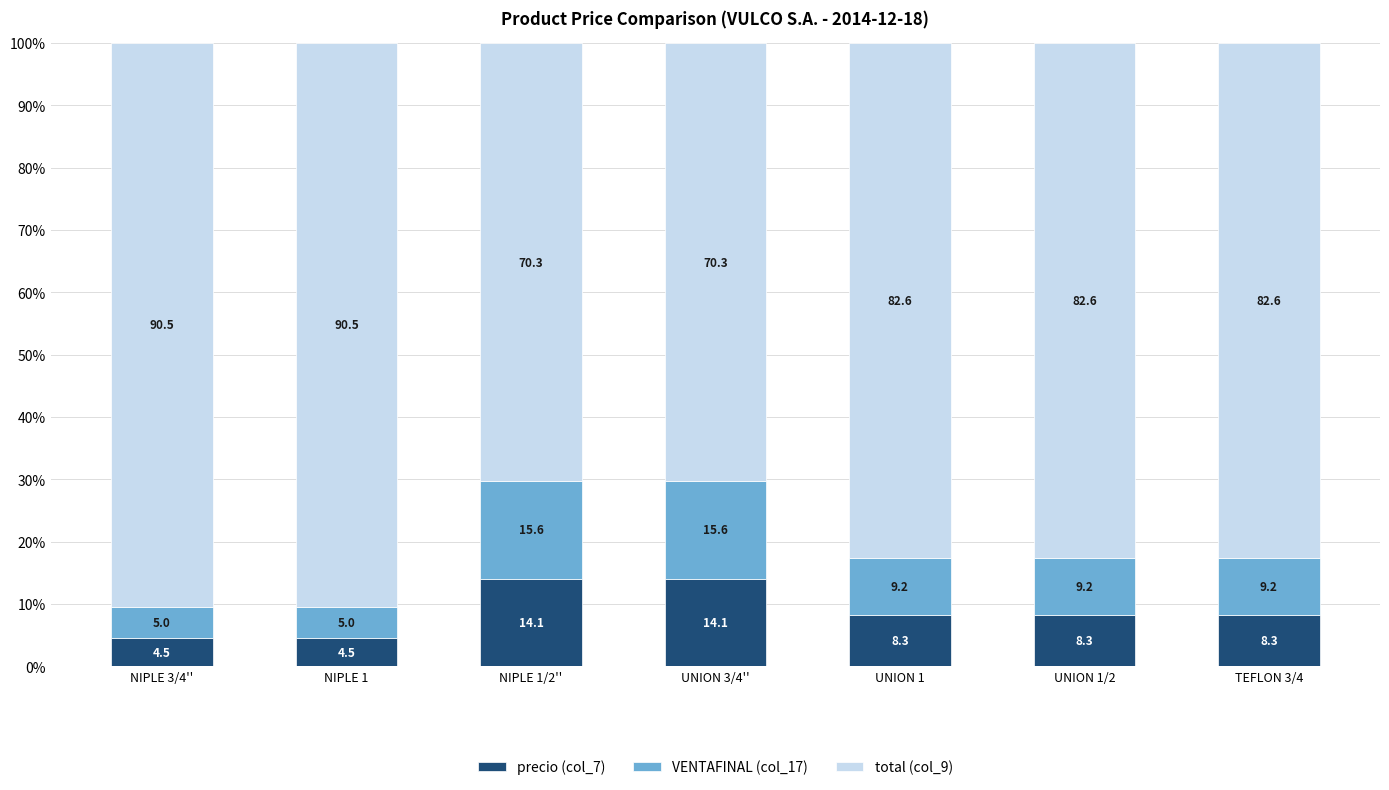

How many bars are there in total?

7